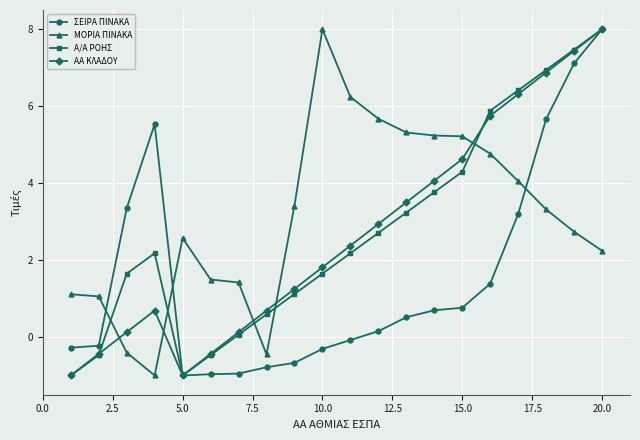

Which series has the largest total across all categories?

ΜΟΡΙΑ ΠΙΝΑΚΑ